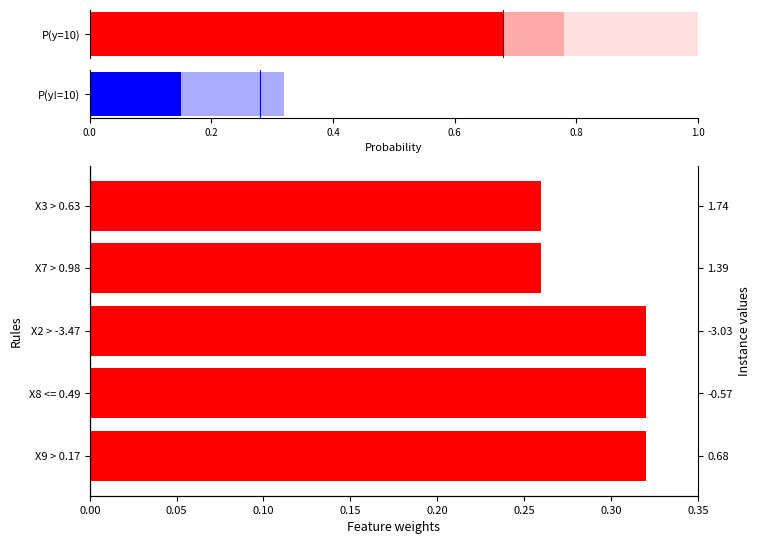

How many bars are there in total?

5